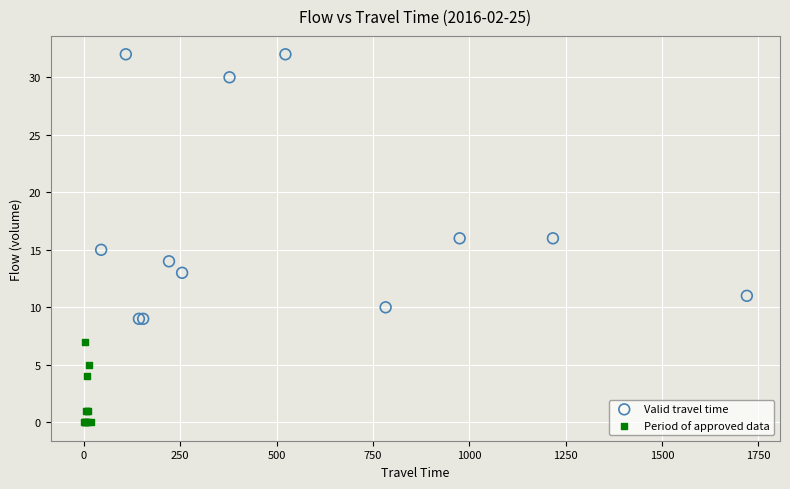

Which series has the widest spread of Y values?

Valid travel time